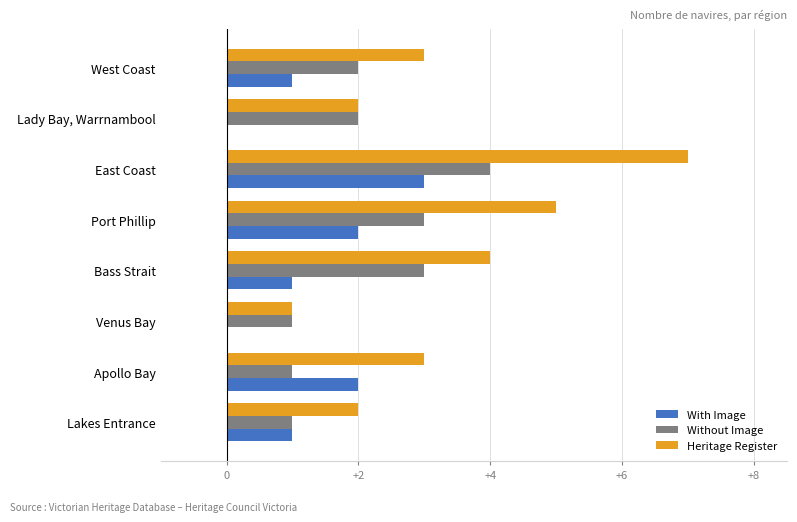

Is it true that With Image equals 1 at Bass Strait?

True